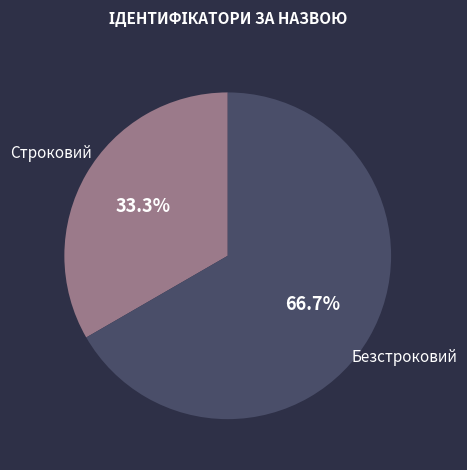

To the nearest percent, what percentage of the pie is Безстроковий?

67%